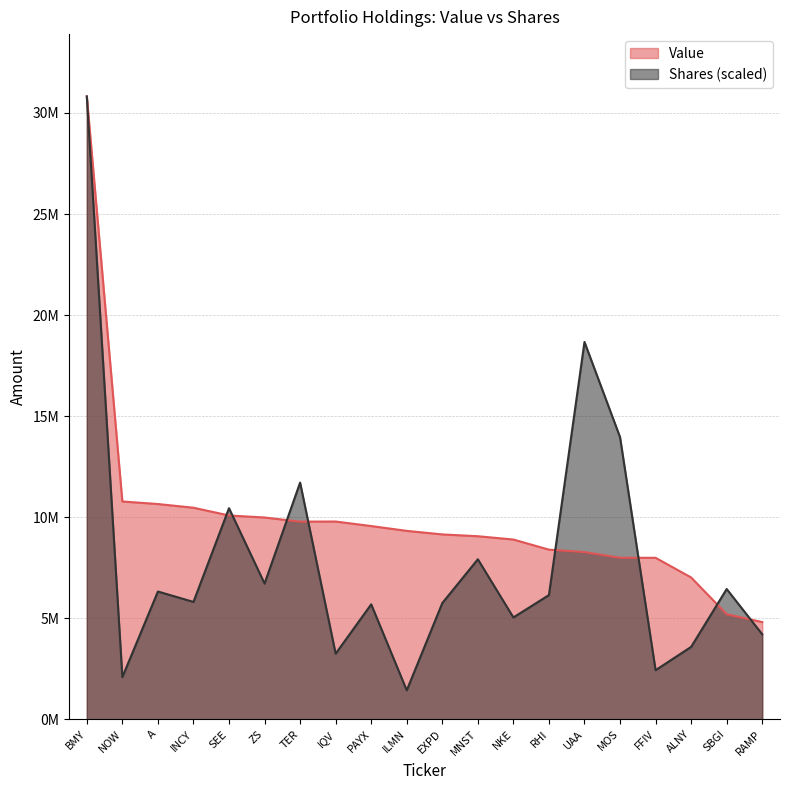

What is the sum of the Value values at TER and MNST?

18836000.0